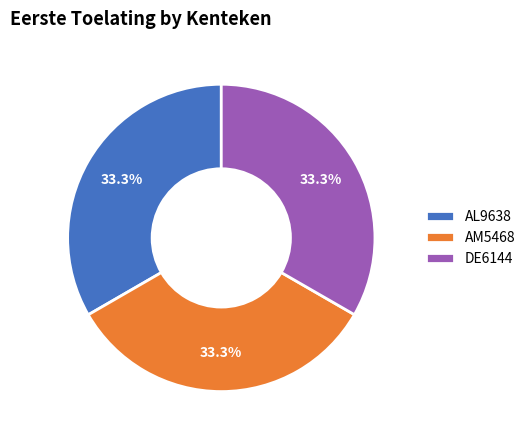

Does DE6144 account for over 50% of the chart?

No